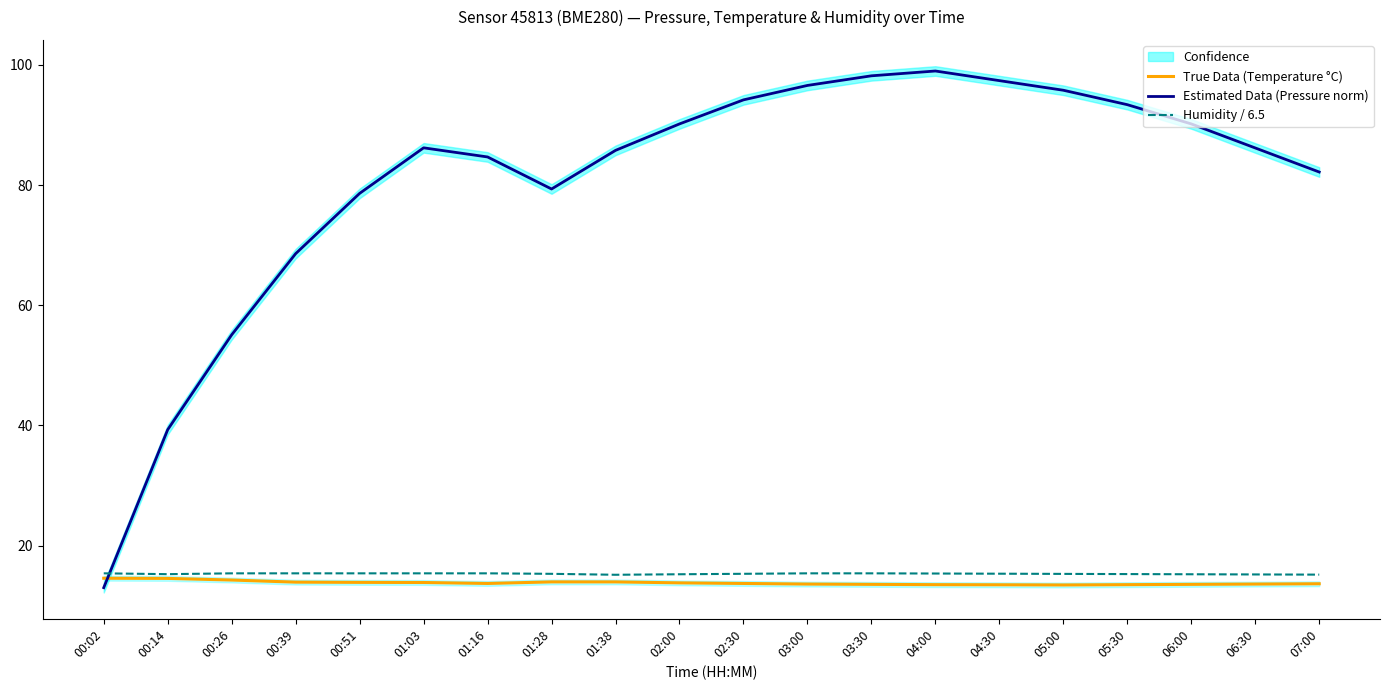

At which label does Humidity / 6.5 reach its minimum?

01:38